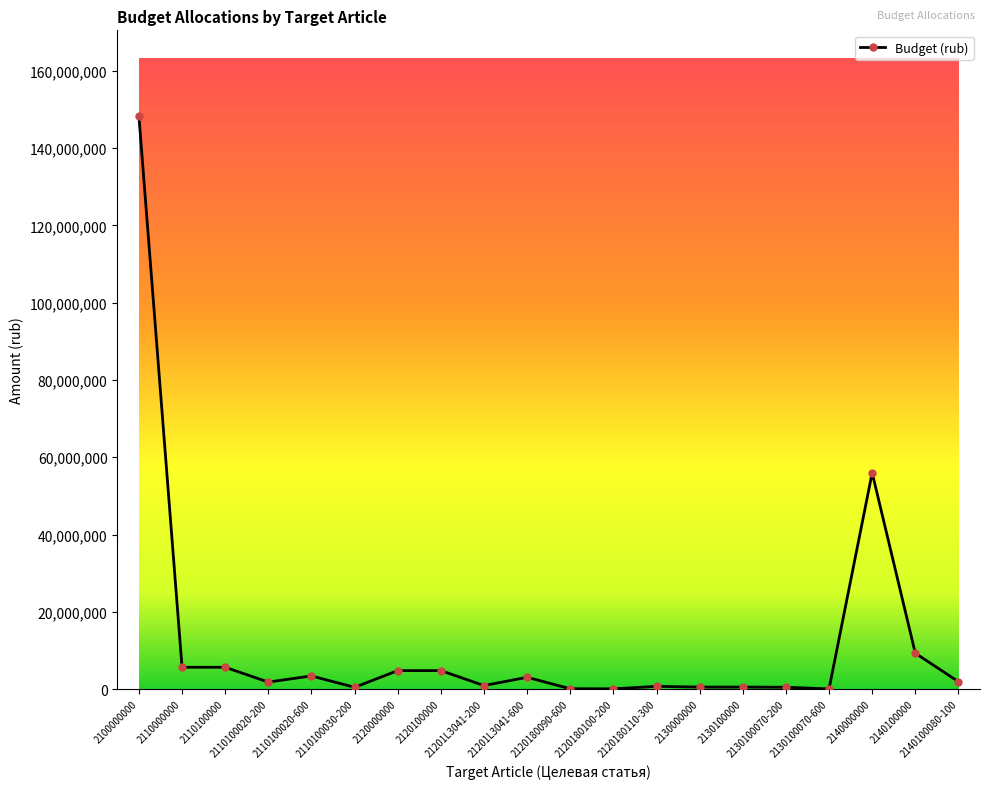

True or false: the data has more than 1 interior local peaks.

True